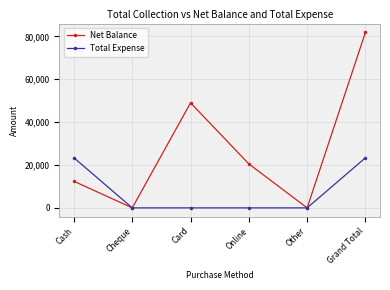

How many values in the Net Balance series are below 20500?

3